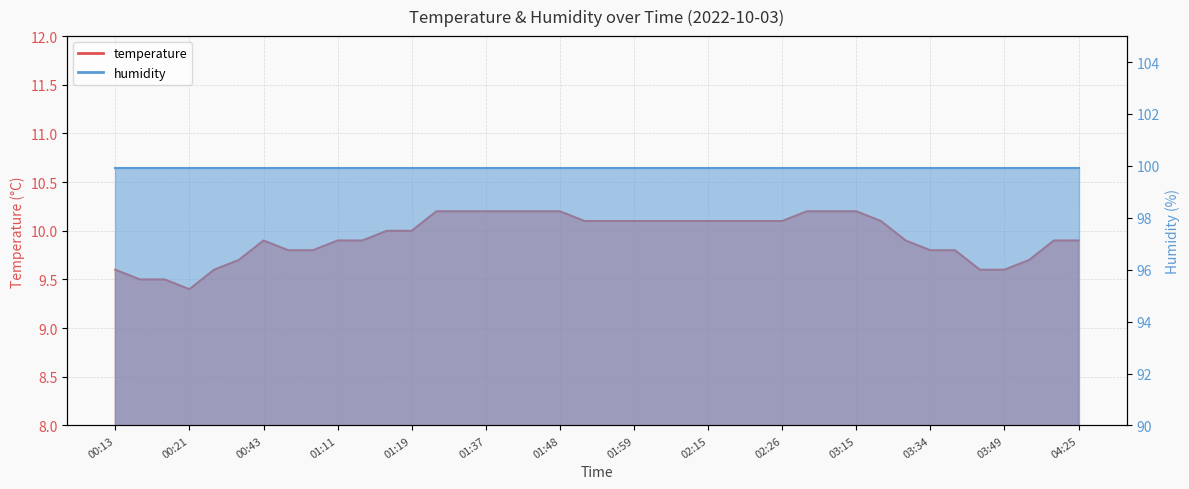

What is the approximate value at 01:56?

10.1